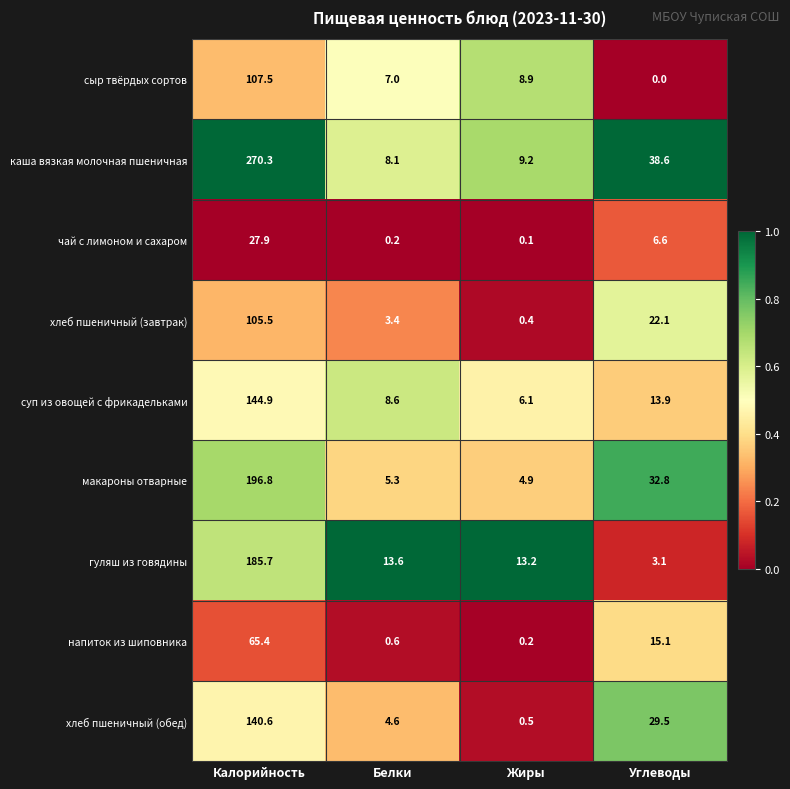

What is the difference between the highest and lowest values at Жиры?

13.1